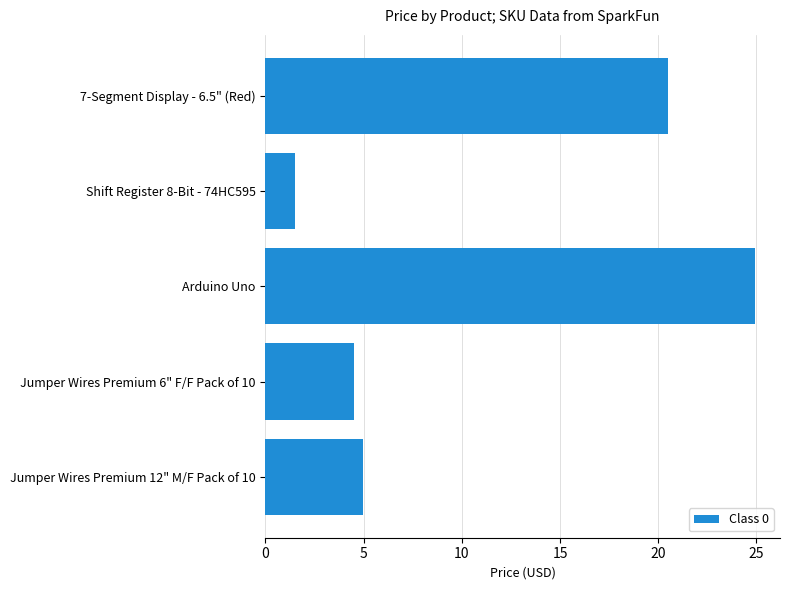

The chart shows a value of 1.5 at Shift Register 8-Bit - 74HC595. True or false?

True